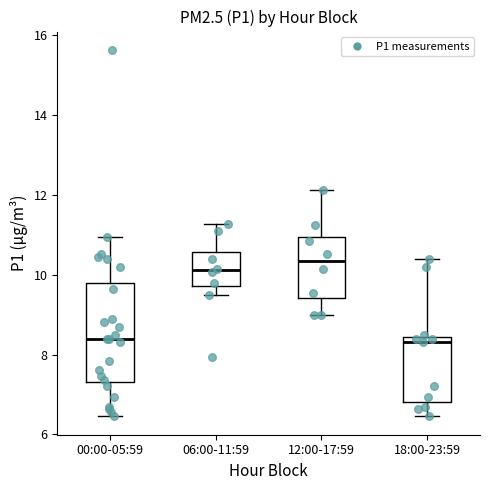

Reading left to right, read every box against the y-axis: the position of its median line, the range the box covers, and the ends of its whiskers. The values are not printed on the chart, so give them approximately, as read against the axis.

00:00-05:59: median 8.4, box 7.4 to 9.8, whiskers 6.4 to 11.0
06:00-11:59: median 10.2, box 9.8 to 10.6, whiskers 9.4 to 11.2
12:00-17:59: median 10.4, box 9.4 to 11.0, whiskers 9.0 to 12.2
18:00-23:59: median 8.4 (just below the box's upper edge), box 6.8 to 8.4, whiskers 6.4 to 10.4